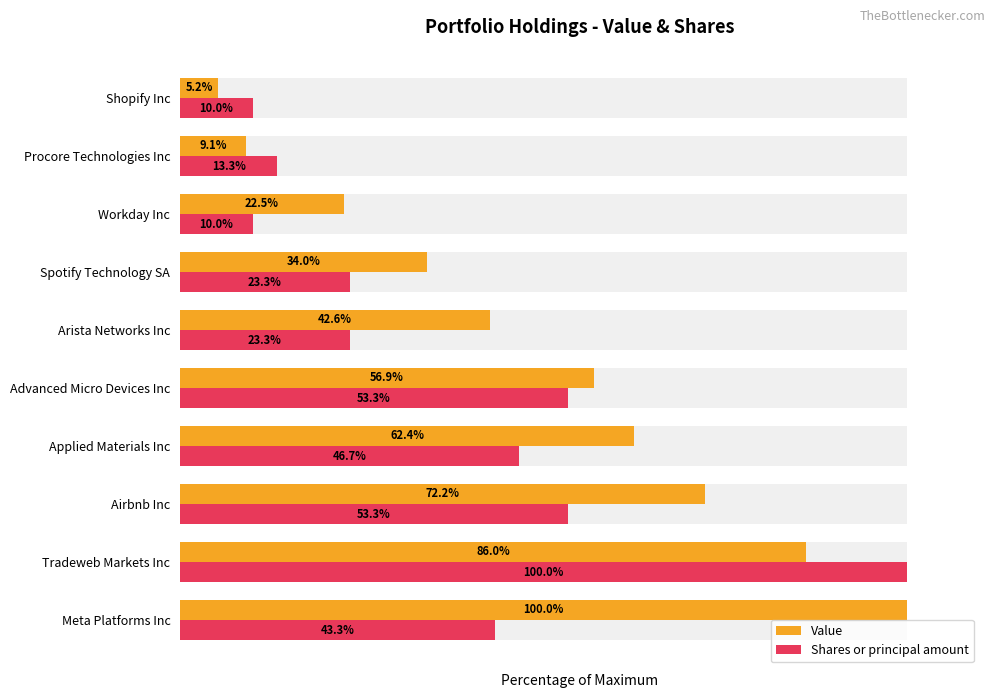

What is the maximum value for Shares or principal amount?

100.0